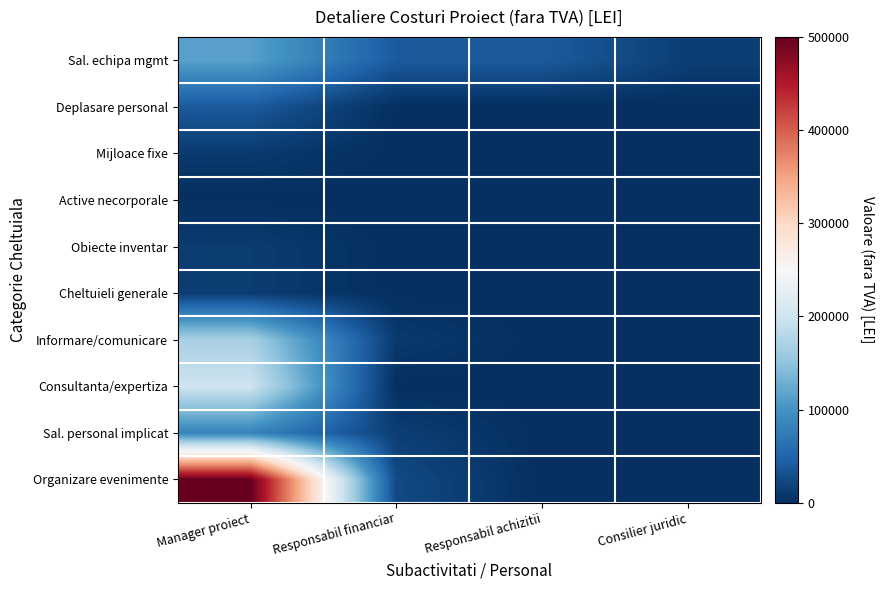

Reading right to left, what are all the values shown in this chart?

Sal. echipa mgmt: Consilier juridic=14280	Responsabil achizitii=40800	Responsabil financiar=40800	Manager proiect=114240
Deplasare personal: Consilier juridic=0	Responsabil achizitii=0	Responsabil financiar=0	Manager proiect=40000
Mijloace fixe: Consilier juridic=0	Responsabil achizitii=0	Responsabil financiar=0	Manager proiect=10000
Active necorporale: Consilier juridic=0	Responsabil achizitii=0	Responsabil financiar=0	Manager proiect=400
Obiecte inventar: Consilier juridic=0	Responsabil achizitii=0	Responsabil financiar=0	Manager proiect=12000
Cheltuieli generale: Consilier juridic=0	Responsabil achizitii=0	Responsabil financiar=0	Manager proiect=12000
Informare/comunicare: Consilier juridic=0	Responsabil achizitii=0	Responsabil financiar=10000	Manager proiect=168000
Consultanta/expertiza: Consilier juridic=0	Responsabil achizitii=0	Responsabil financiar=0	Manager proiect=200000
Sal. personal implicat: Consilier juridic=0	Responsabil achizitii=0	Responsabil financiar=14000	Manager proiect=84000
Organizare evenimente: Consilier juridic=0	Responsabil achizitii=0	Responsabil financiar=25000	Manager proiect=500000